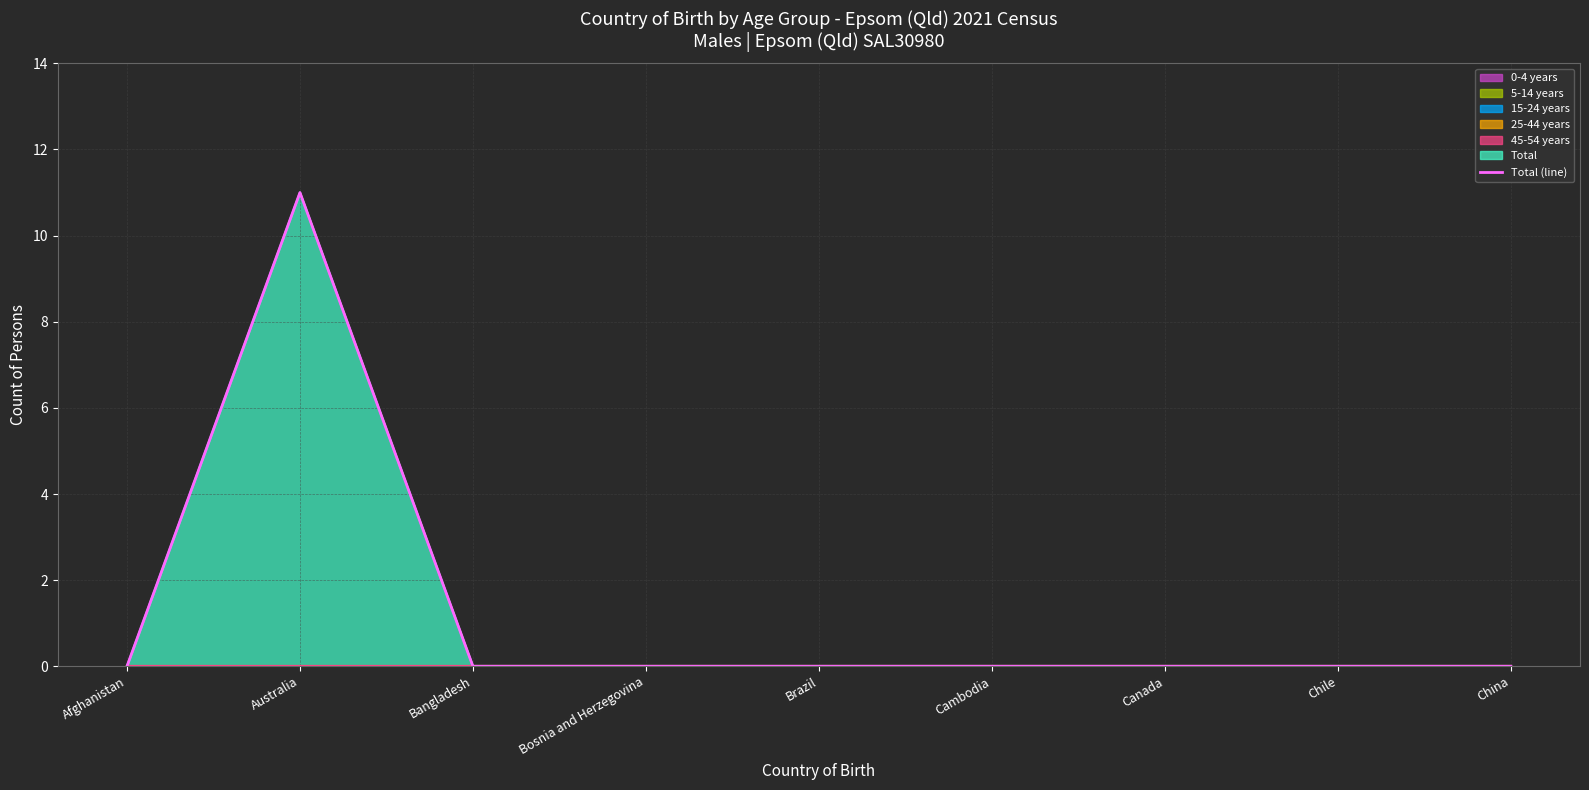

What is the average value?

1